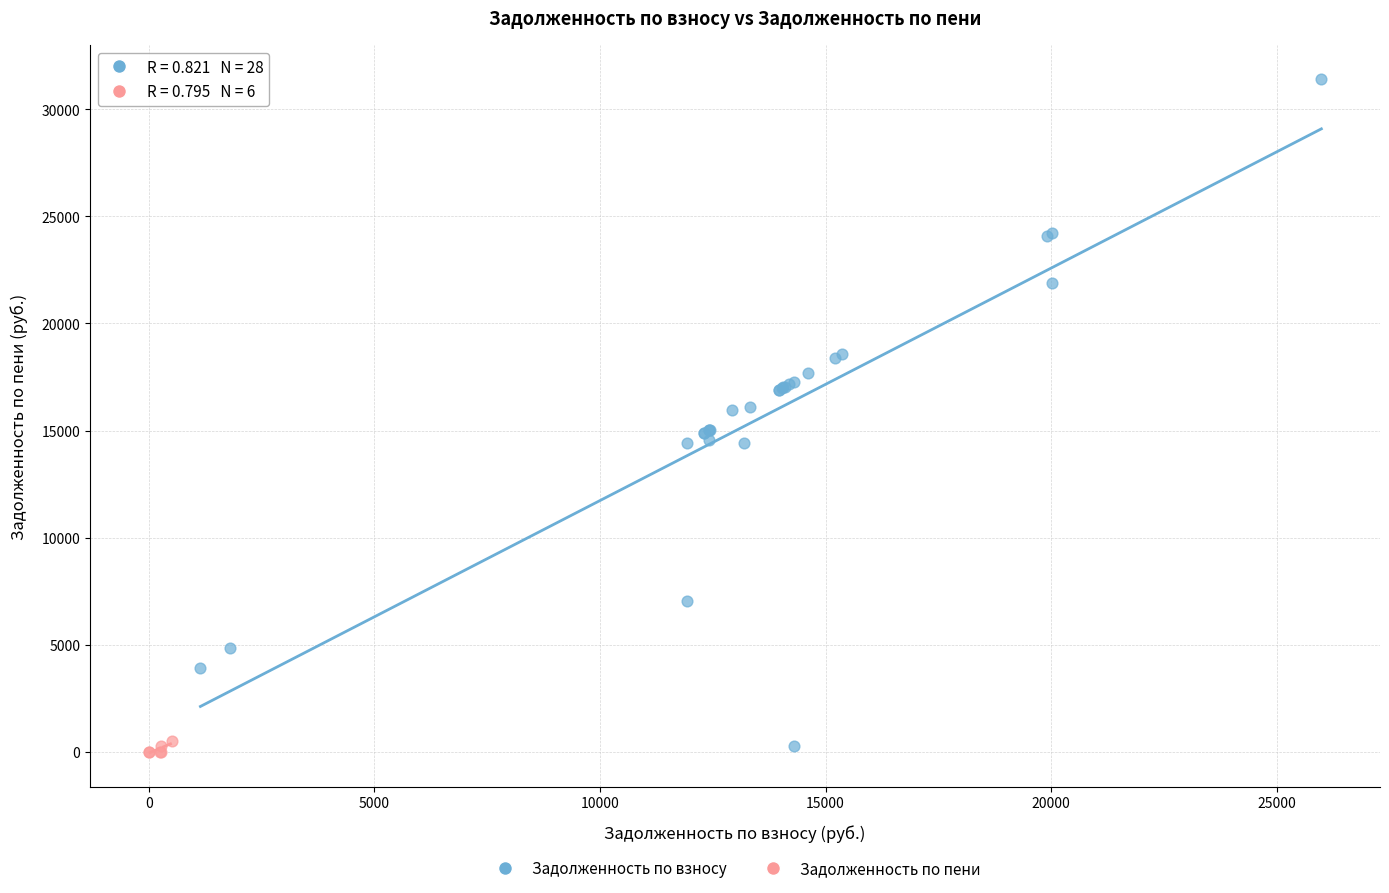

Which series has the largest Y range (max minus min)?

Задолженность по взносу